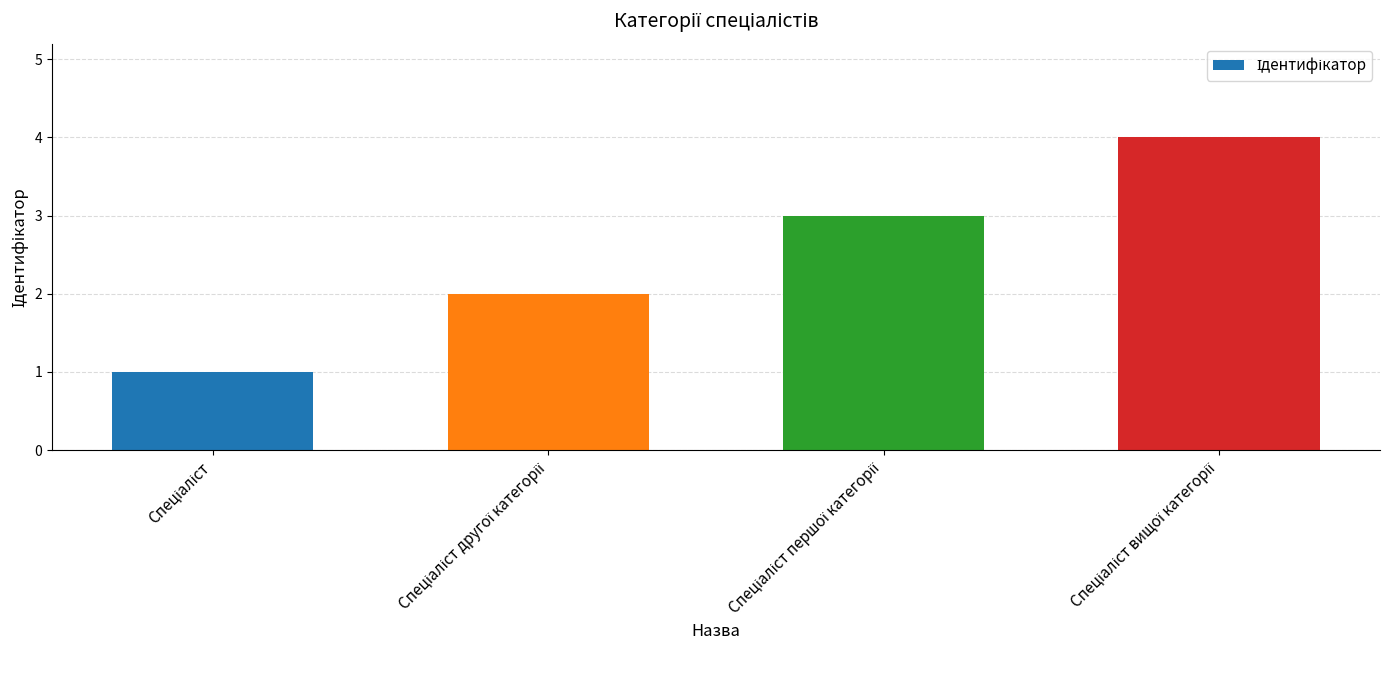

What is the maximum value shown in the chart?

4